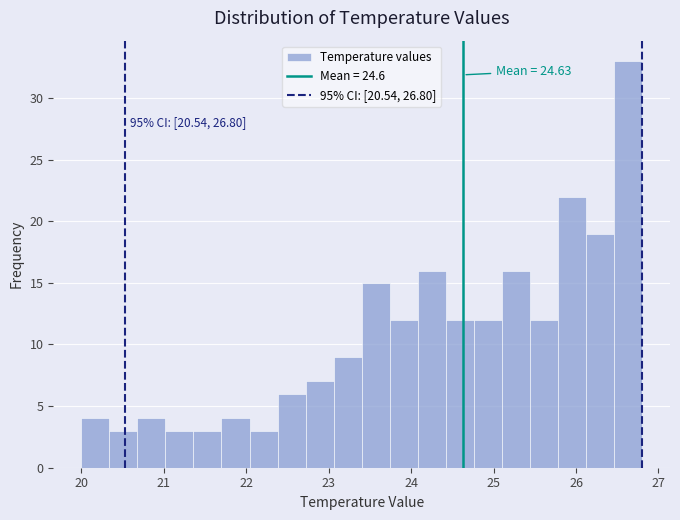

Read against the x-axis, roughly where is the centre of the tallest bar?

26.6